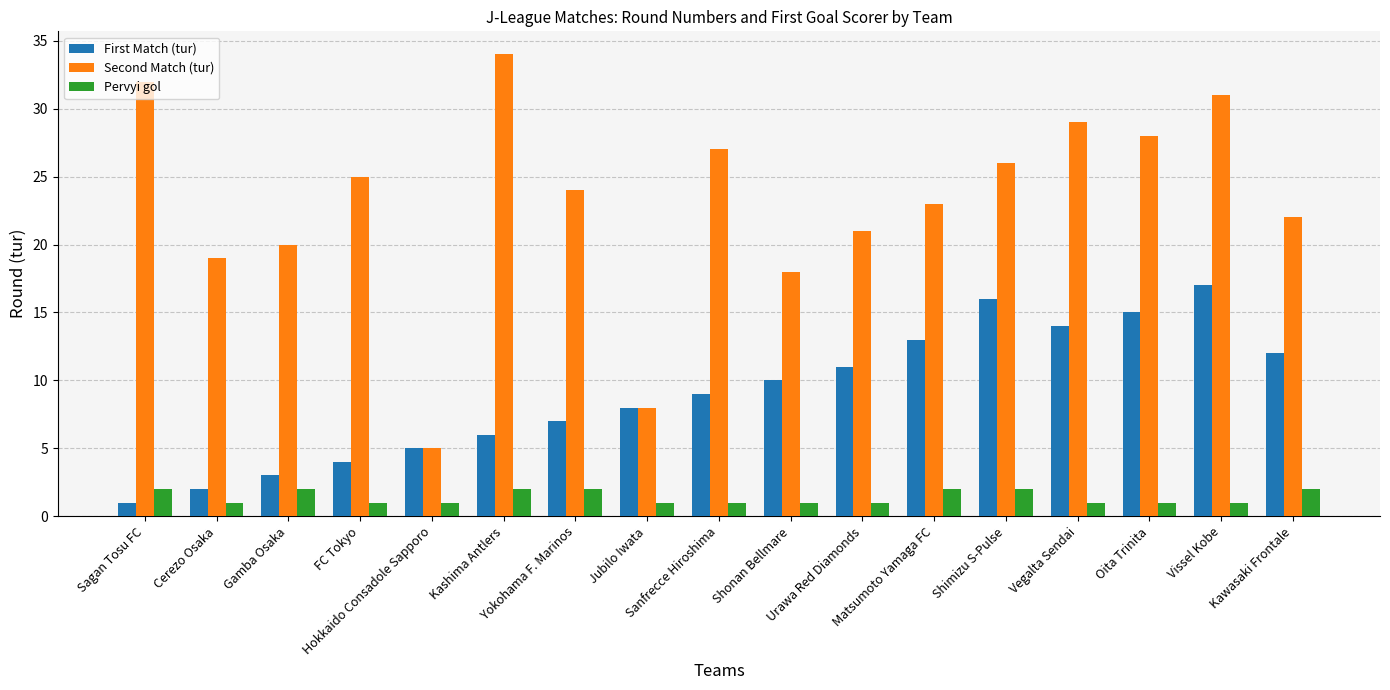

What is the maximum value for First Match (tur)?

17